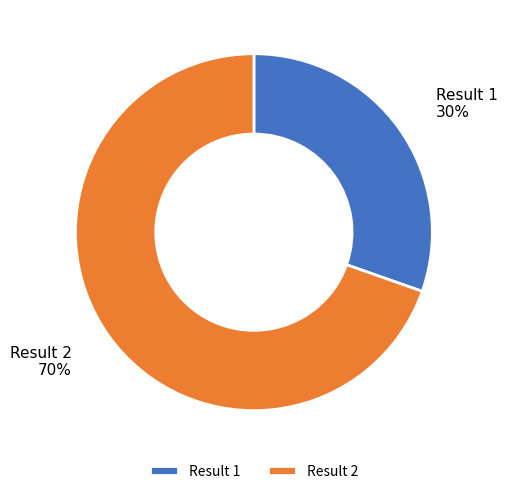

To the nearest percent, what portion does Result 1 represent?

30%